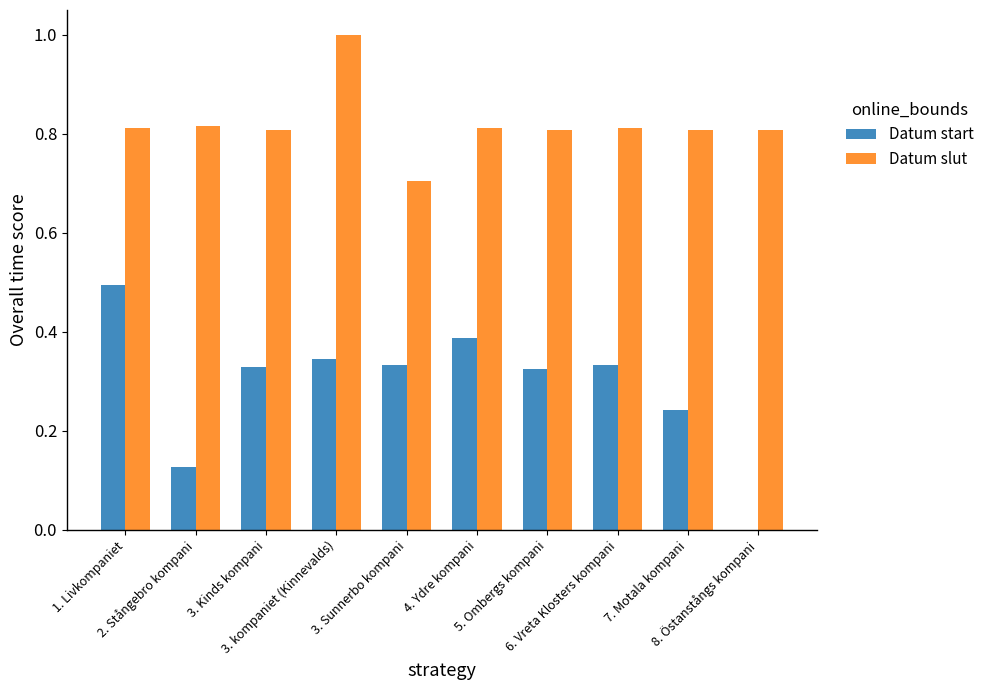

What is the sum of all Datum slut values?

8.2